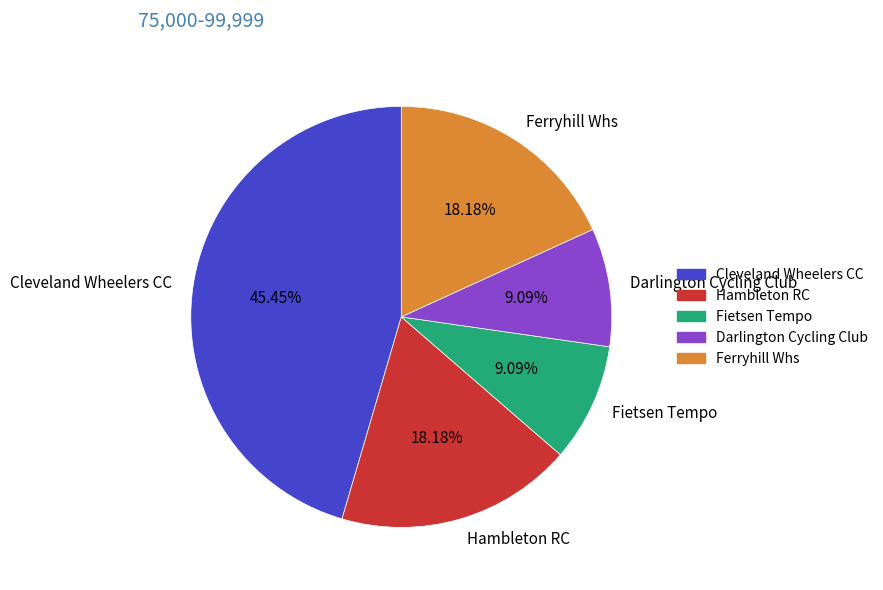

What is the ratio of the value at Cleveland Wheelers CC to the value at Darlington Cycling Club?

5.0